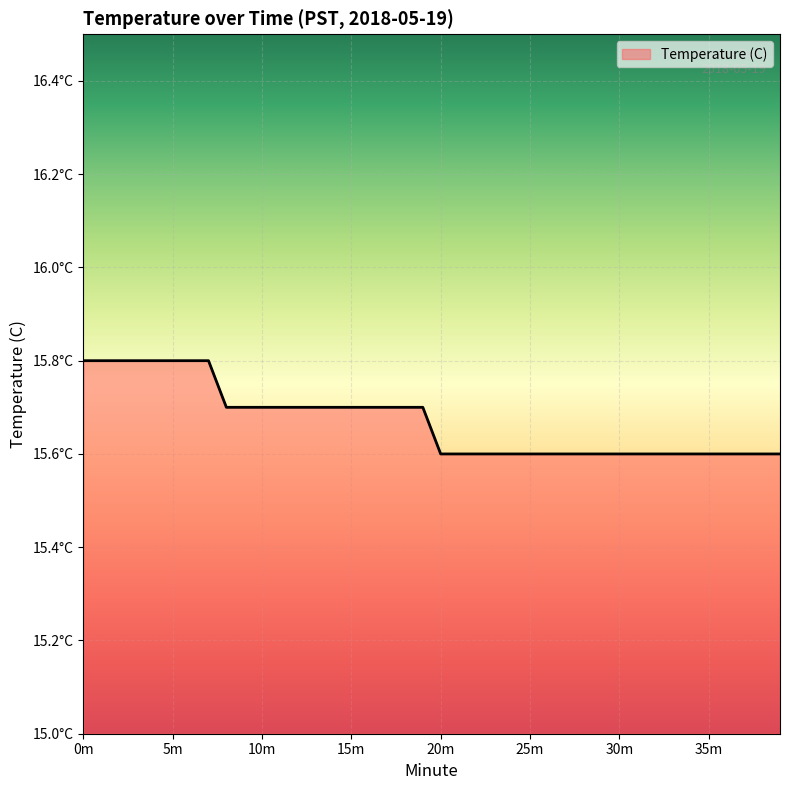

What is the difference between the maximum and minimum values?

0.2